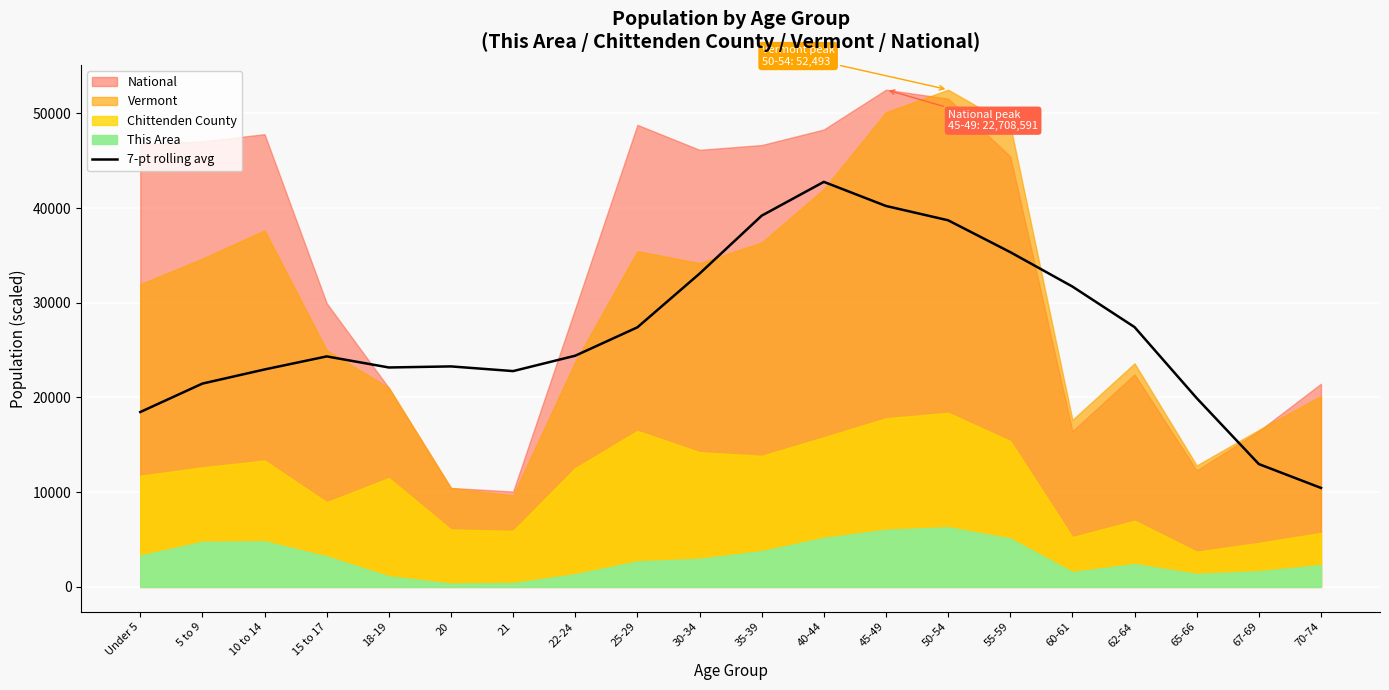

Where is the first local maximum?

15 to 17